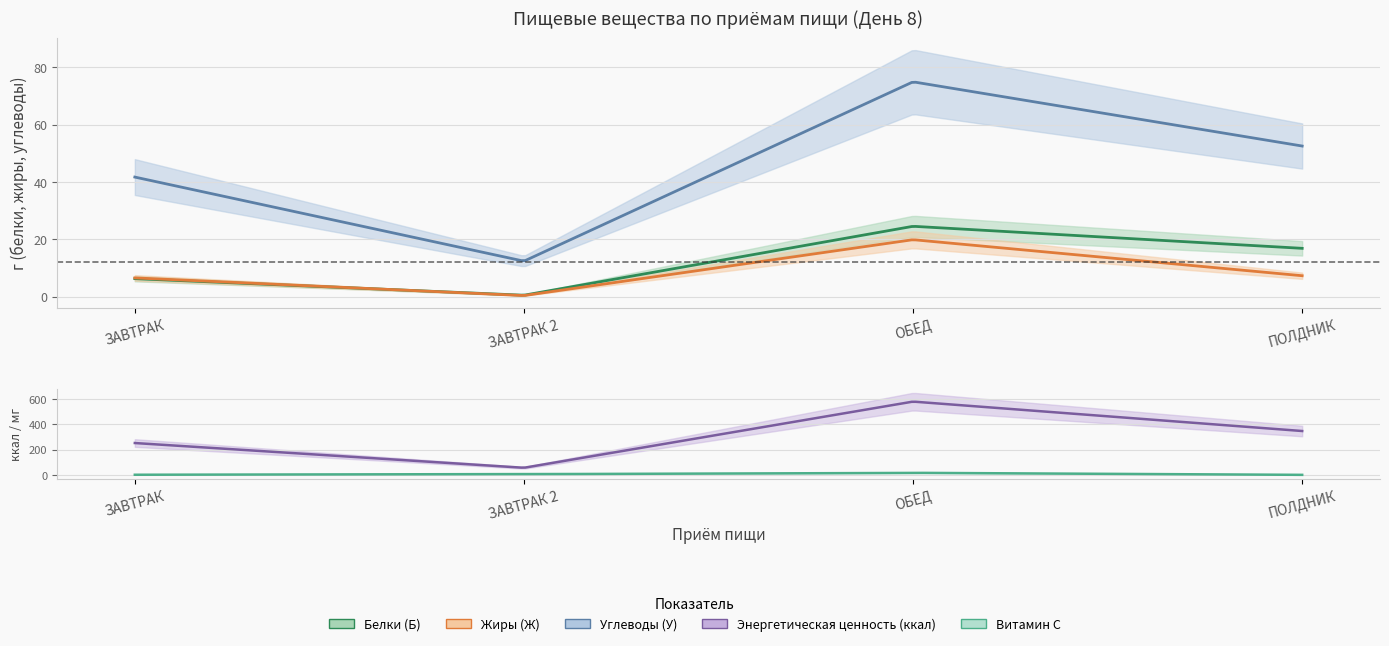

What is the greatest value displayed?

578.1